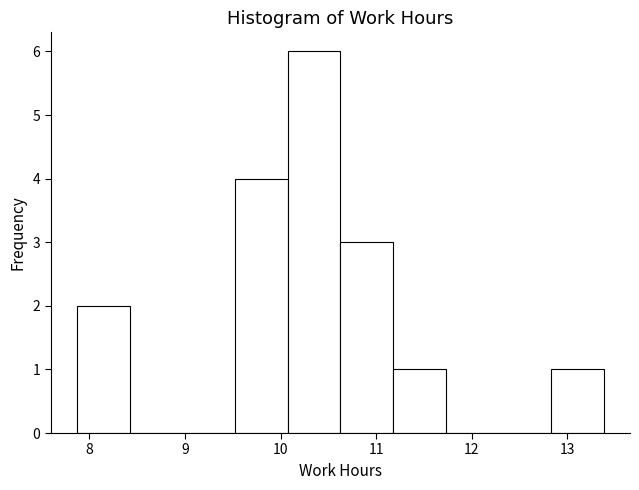

Reading left to right, list every bar in this chart as the range it spans on the x-axis followed by its height. Neither the bar edges nor the heights are printed on the chart, so give them approximately, as read against the axes.

7.9 to 8.4: 2
8.4 to 9.0: 0
9.0 to 9.5: 0
9.5 to 10.1: 4
10.1 to 10.6: 6
10.6 to 11.2: 3
11.2 to 11.7: 1
11.7 to 12.3: 0
12.3 to 12.8: 0
12.8 to 13.4: 1